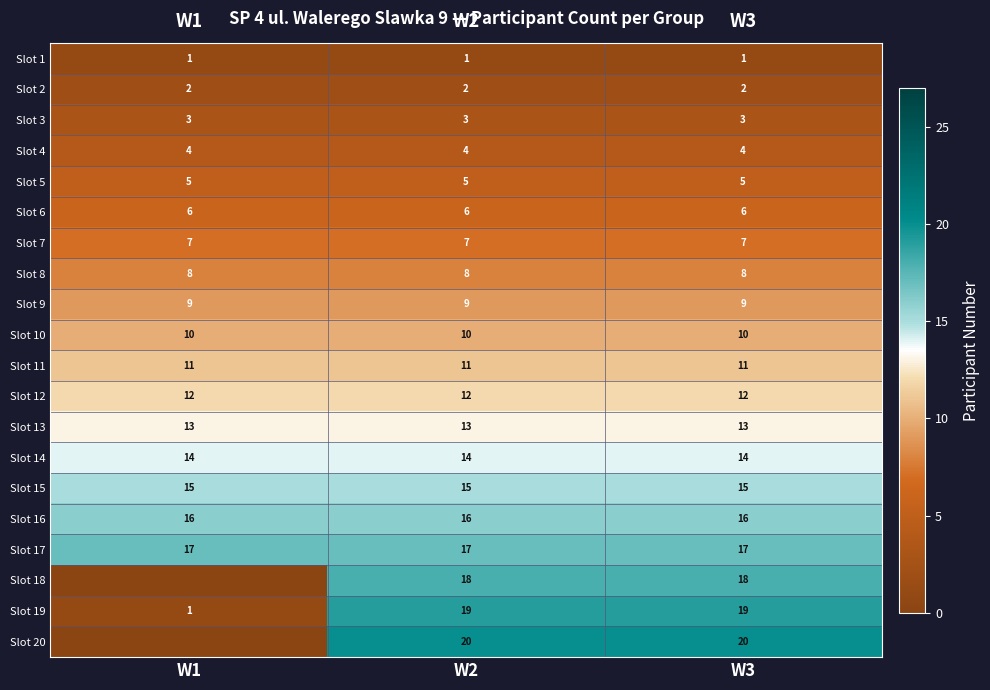

What is the lowest value of the Slot 12 series?

12